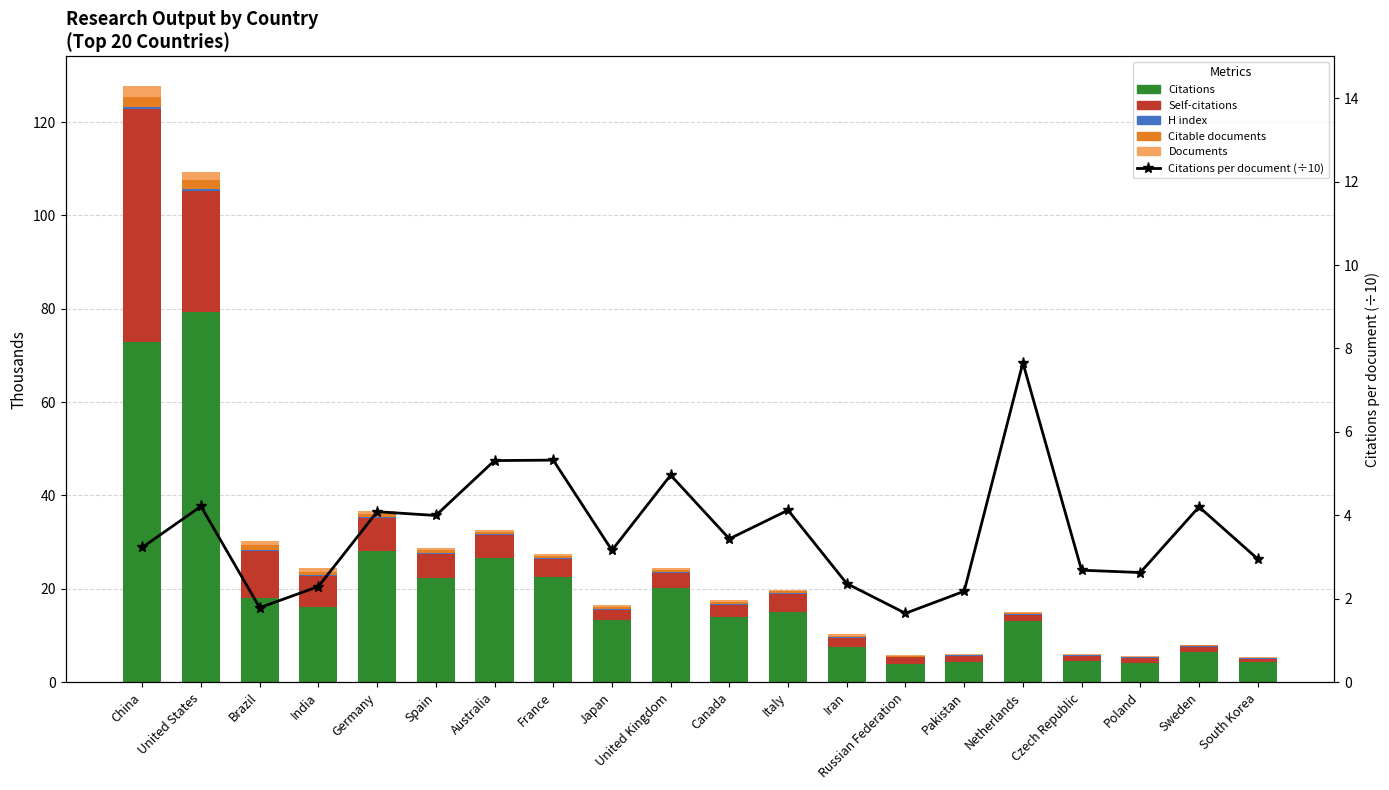

The value of Citations per document (÷10) at United Kingdom is 5.0. True or false?

True